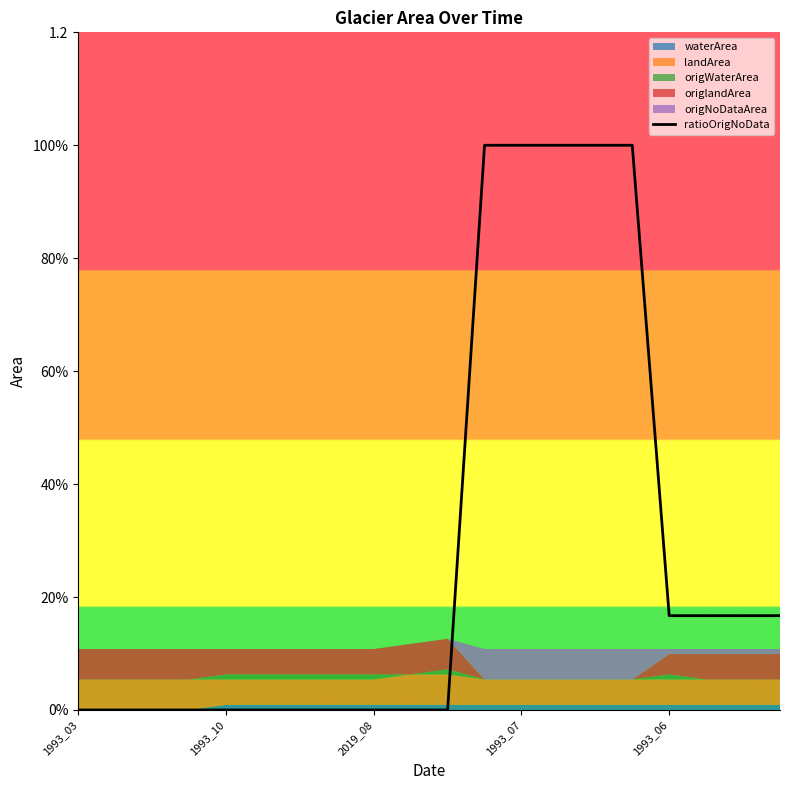

Count the number of categories in the chart.

20